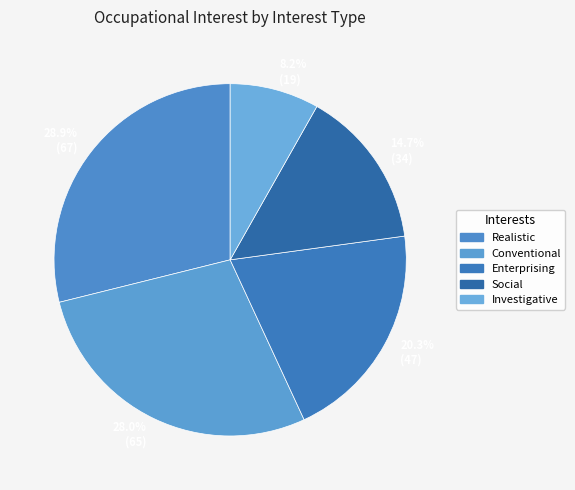

Does Realistic account for over 50% of the chart?

No